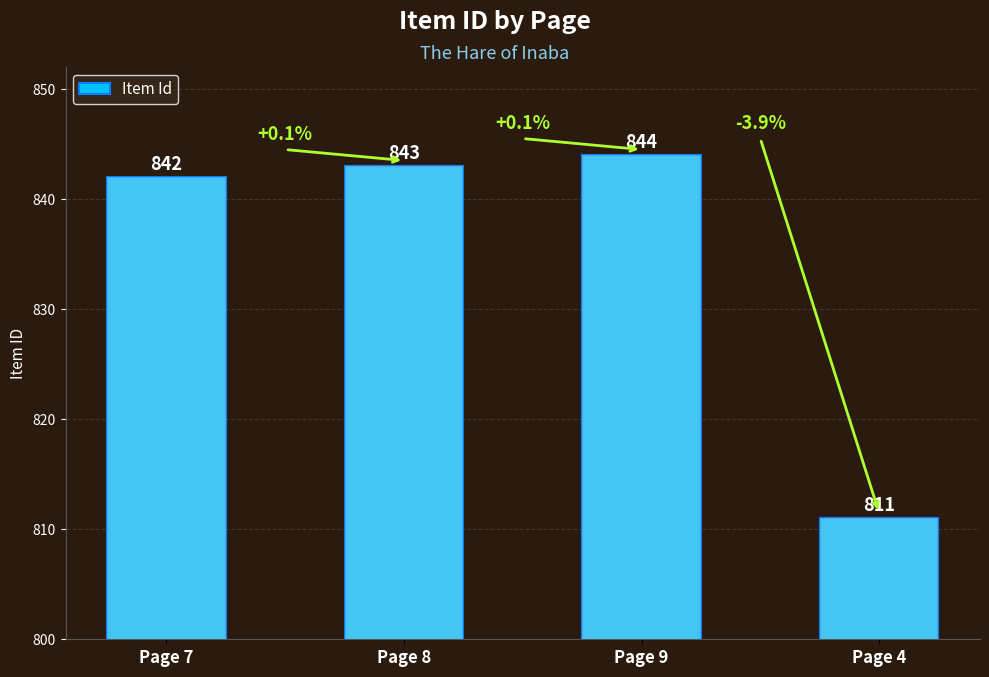

Is it true that the value at Page 7 is 526?

False